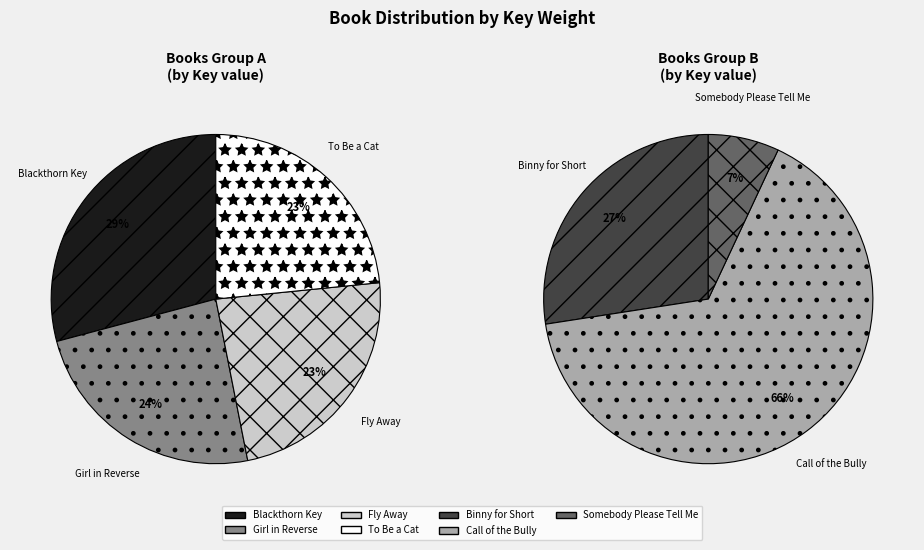

Which category has the biggest portion of the pie?

Blackthorn Key